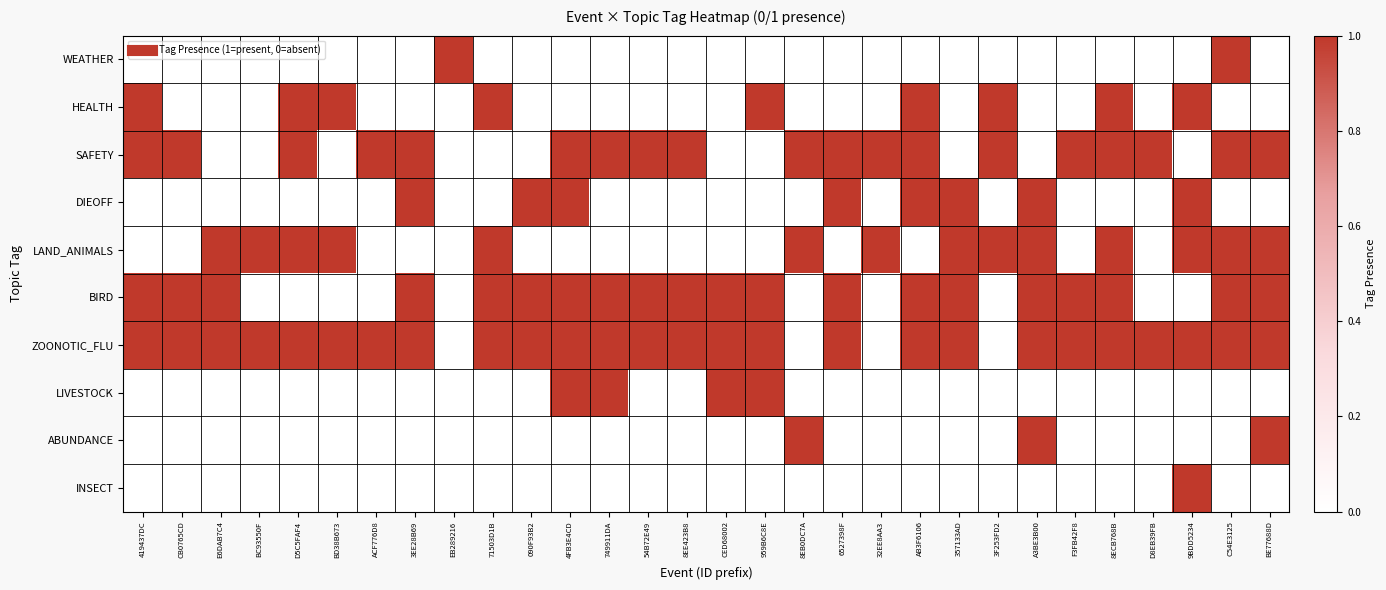

Which series has the largest total across all categories?

ZOONOTIC_FLU